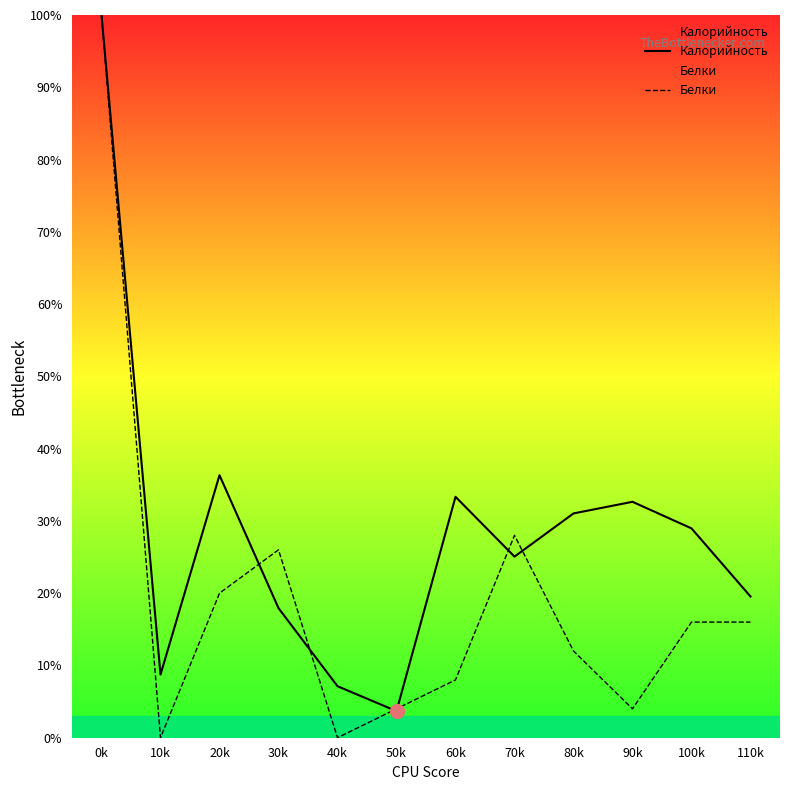

Which series changed the most between 90k and 110k?

Калорийность